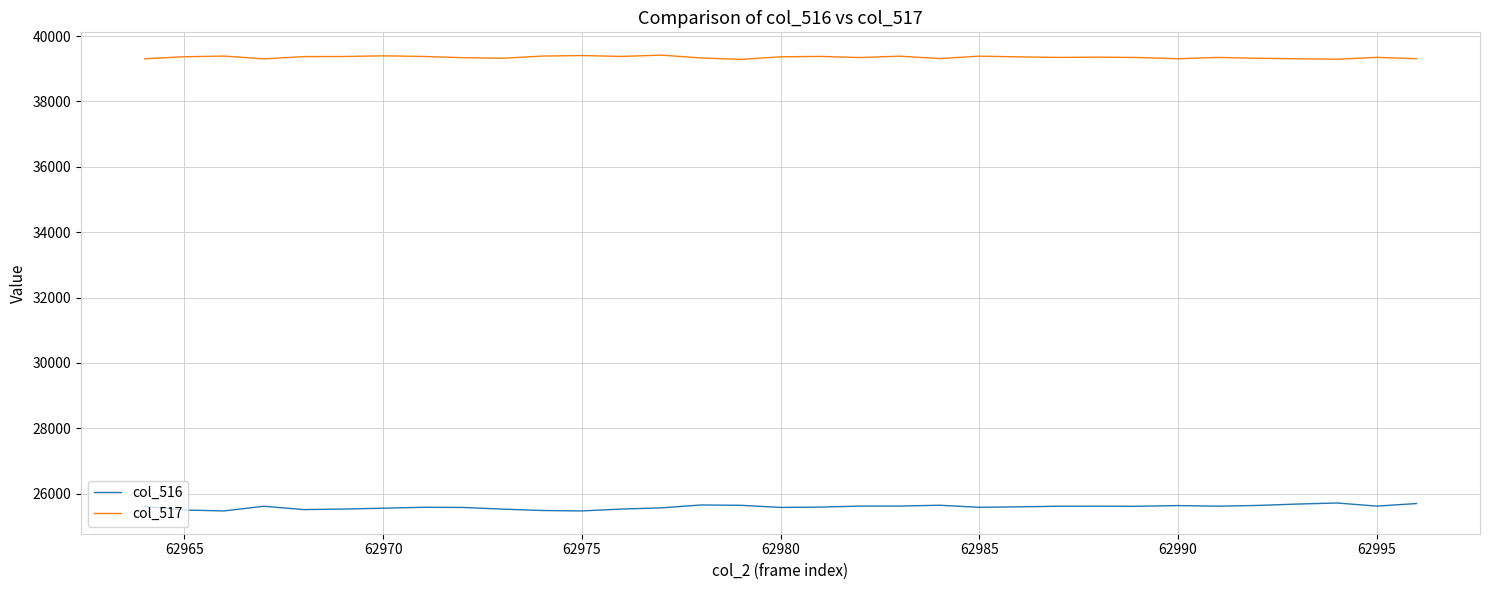

List the series in order of their peak value, highest first.

col_517, col_516